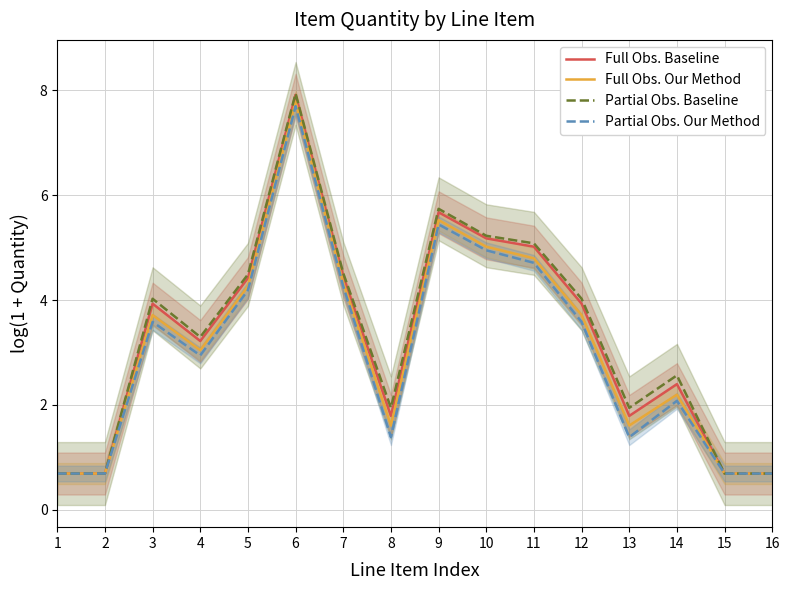

Is this an area chart (filled region under the line)?

No